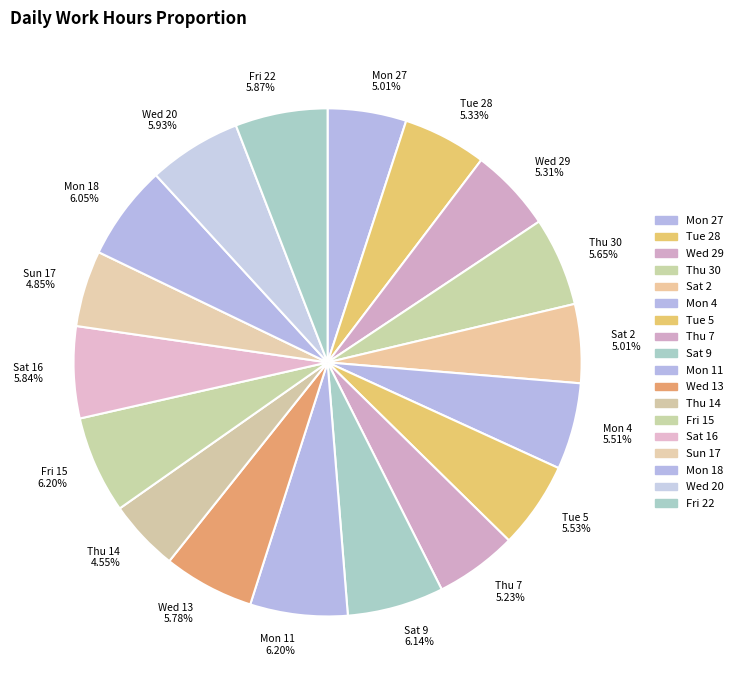

What percentage do Wed 13 and Tue 5 together represent?

11.3%